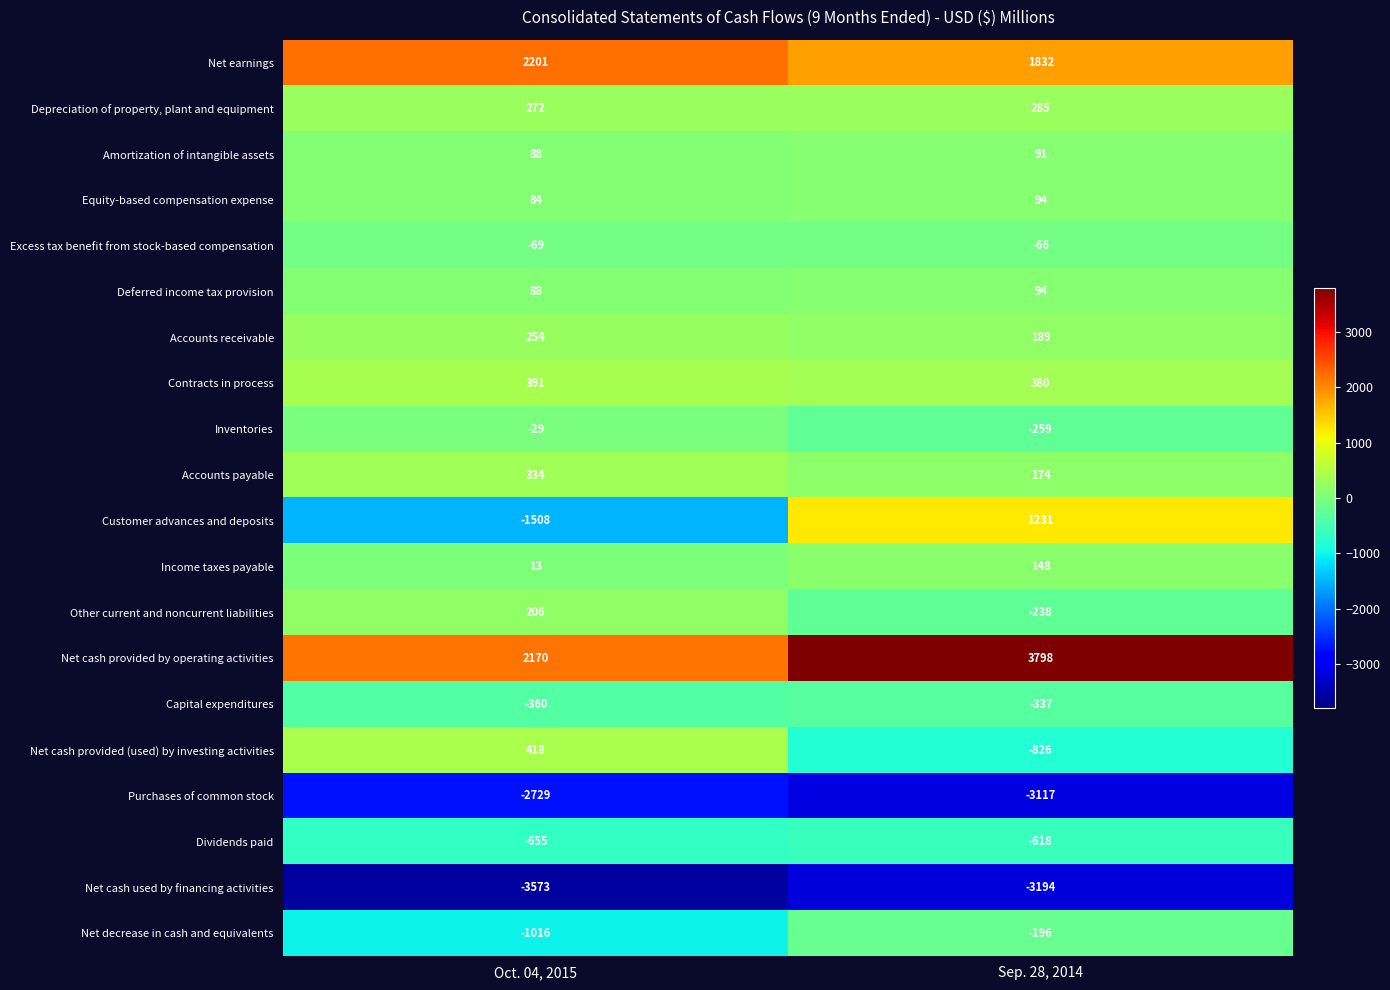

At how many categories does at least one series exceed 2639?

1